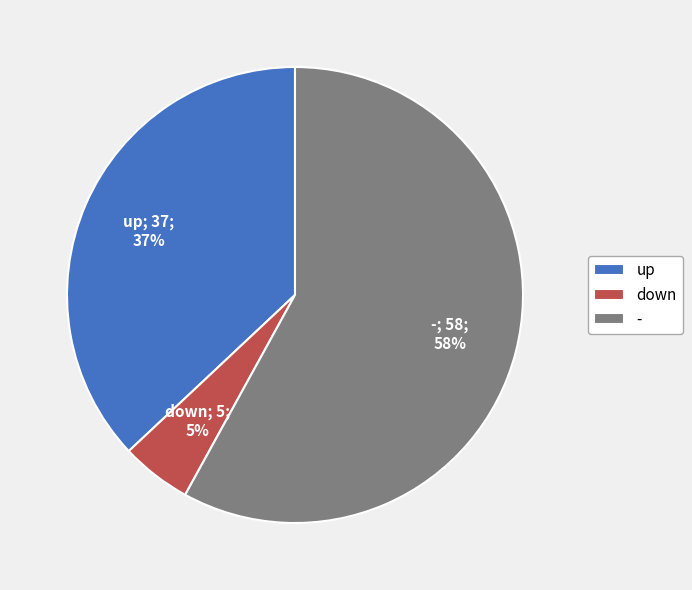

Rank the categories by value from lowest to highest.

down, up, -